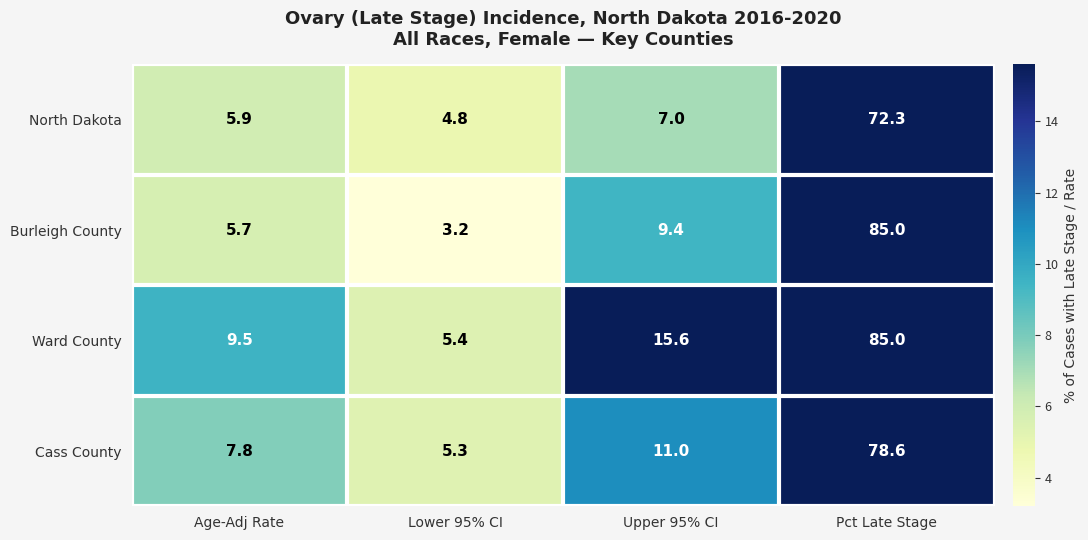

Between Age-Adj Rate and Upper 95% CI, which series saw the biggest shift?

Ward County